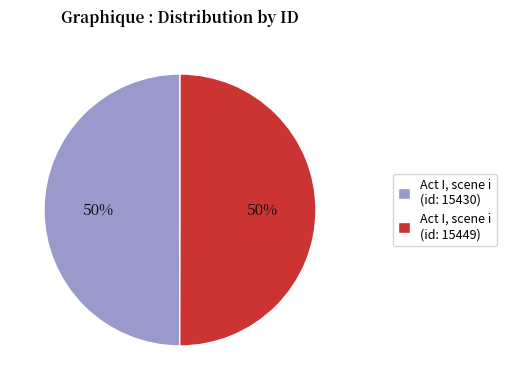

Is the sum of Act I, scene i (id: 15449) and Act I, scene i (id: 15430) greater than half?

Yes